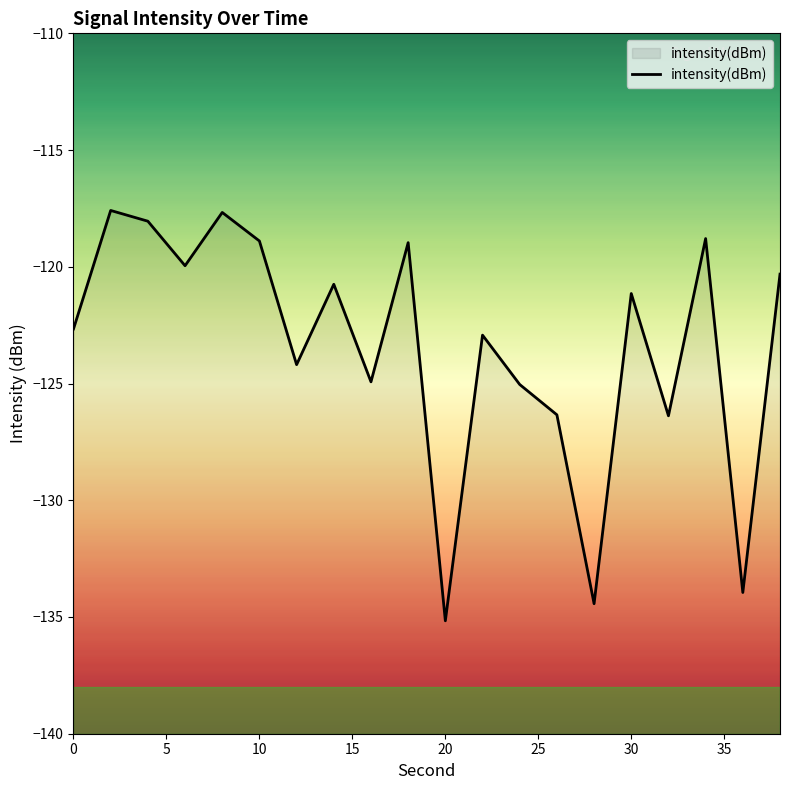

True or false: the data shows -135.2 at 20.

True